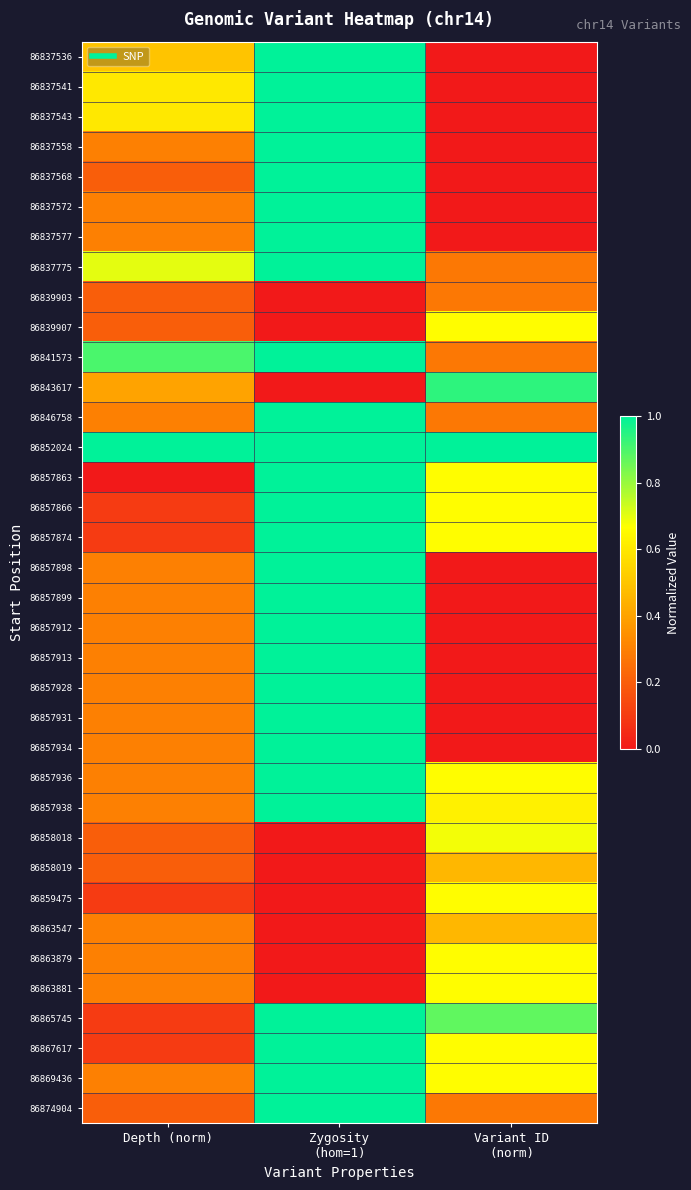

At how many categories does at least one series exceed 0?

3